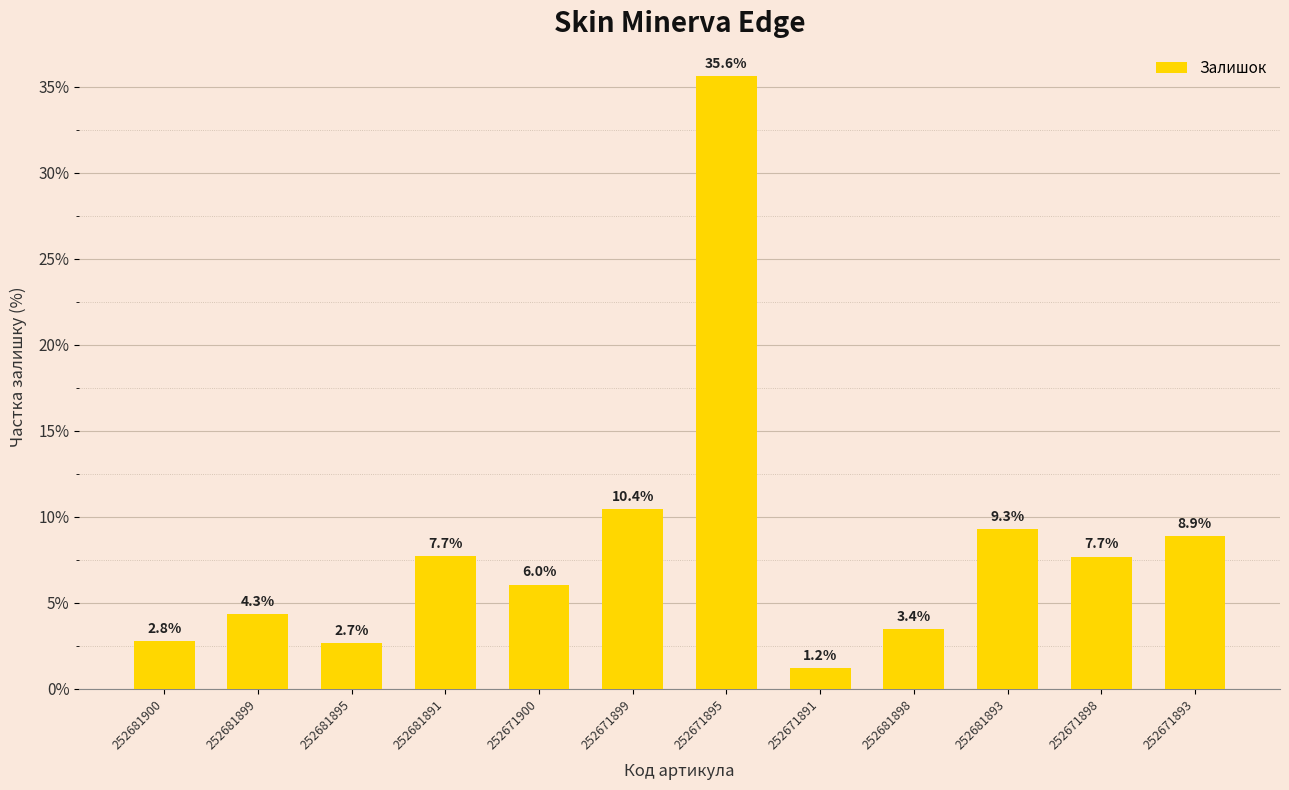

Approximately how many times larger is the value at 252671893 compared to 252681900?

3.2